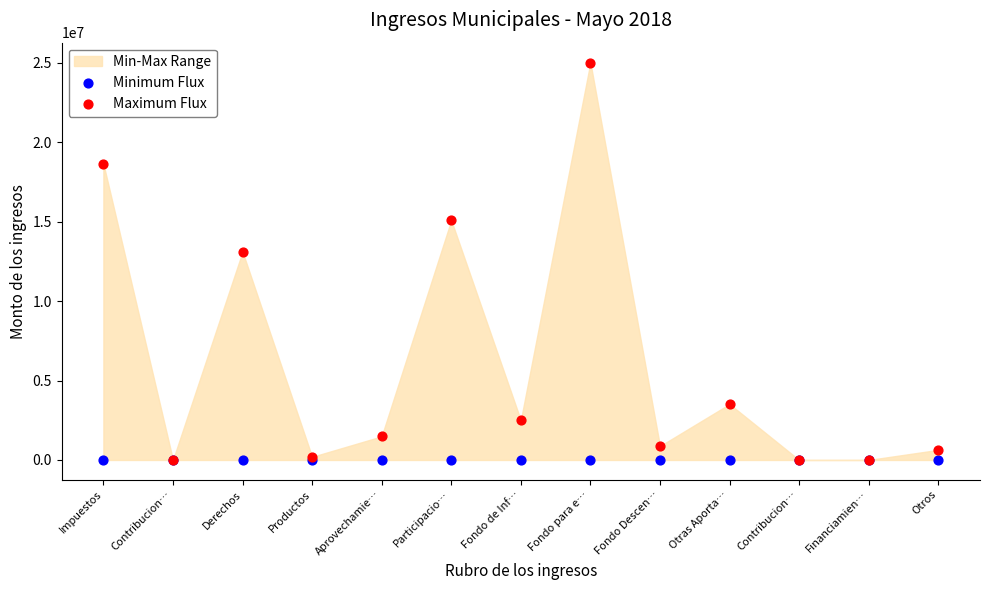

Across all series, what Y value is closest to 12507784?

13106176.3